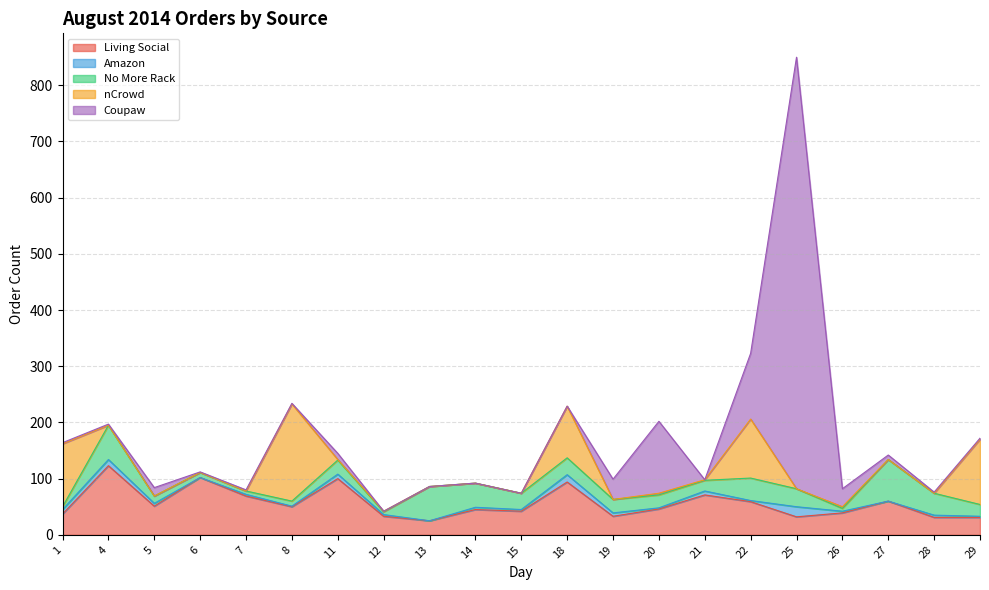

What is the average value of the nCrowd series?

29